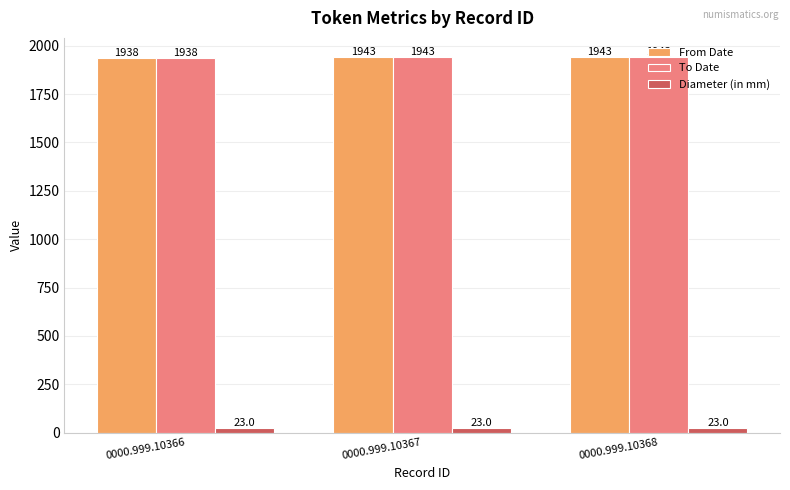

What is the highest value of the To Date series?

1943